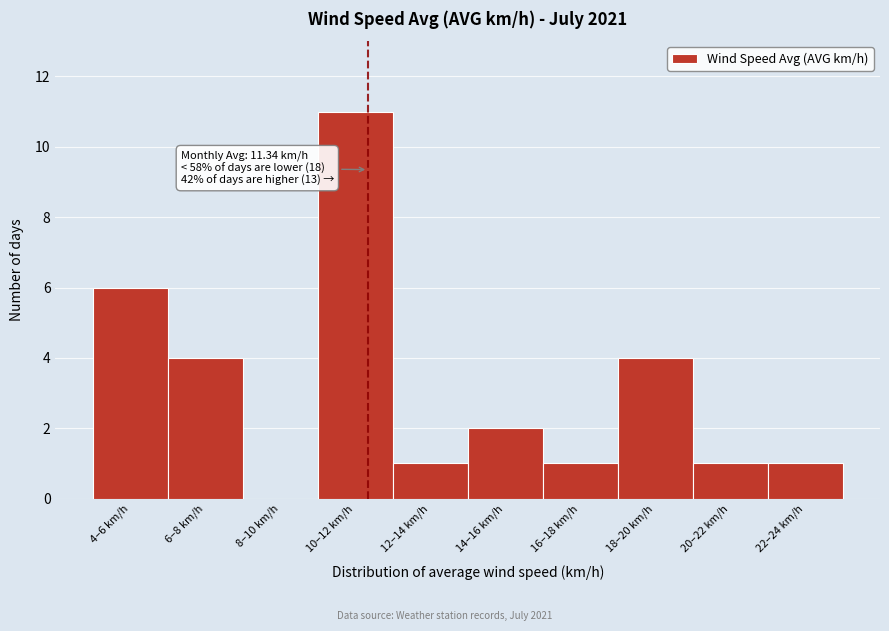

Reading left to right, transcribe all the data shown in this chart.

4–6 km/h=6	6–8 km/h=4	8–10 km/h=0	10–12 km/h=11	12–14 km/h=1	14–16 km/h=2	16–18 km/h=1	18–20 km/h=4	20–22 km/h=1	22–24 km/h=1